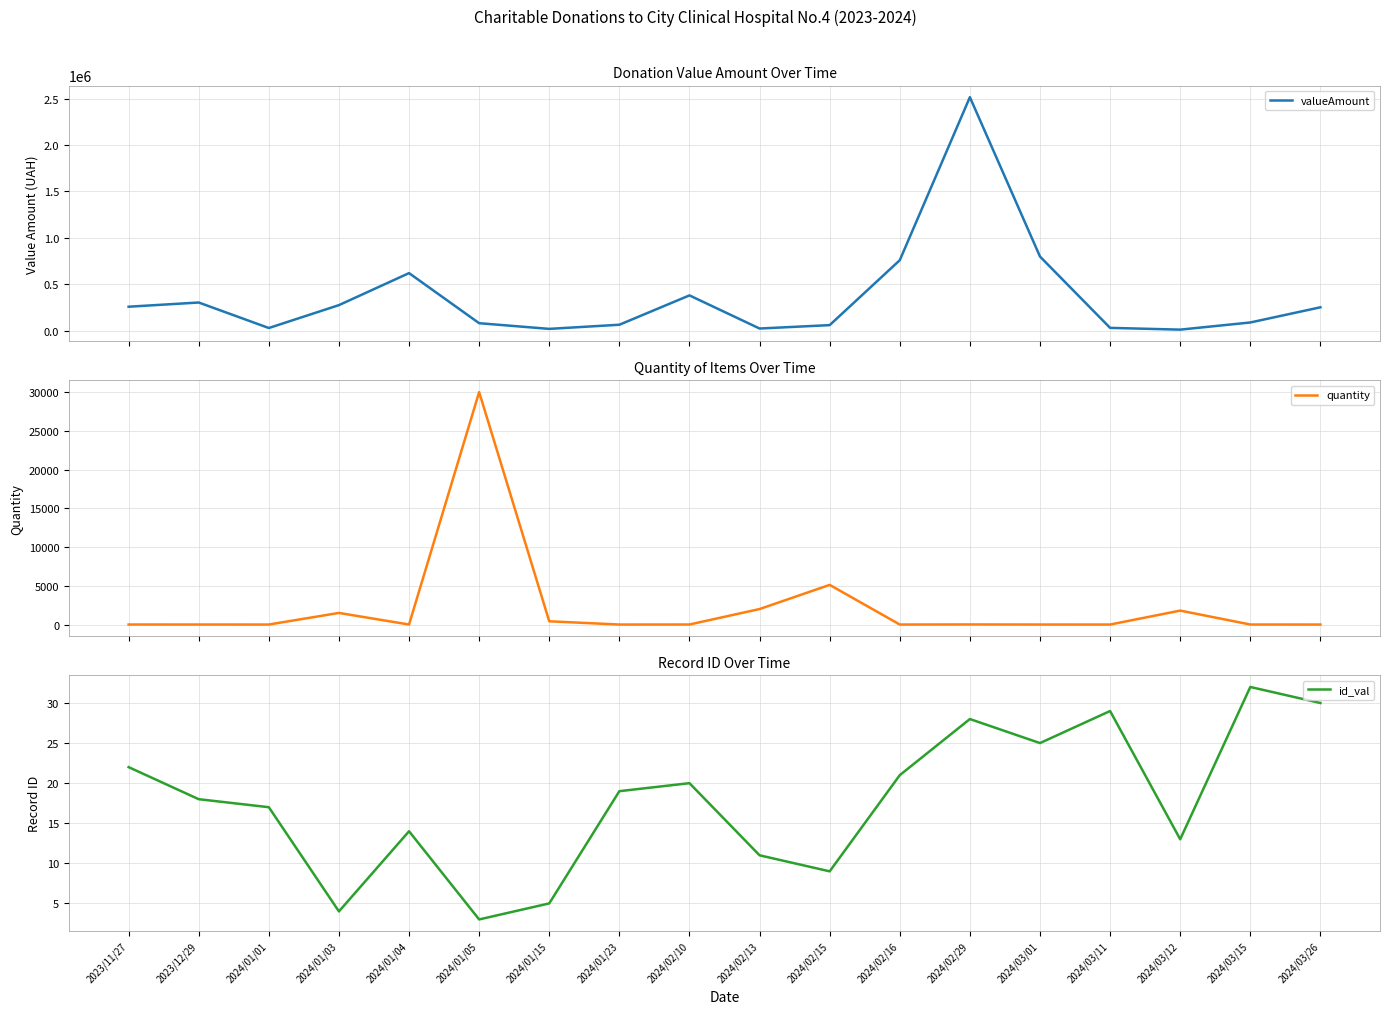

What are all the series names shown in the legend?

valueAmount, quantity, id_val